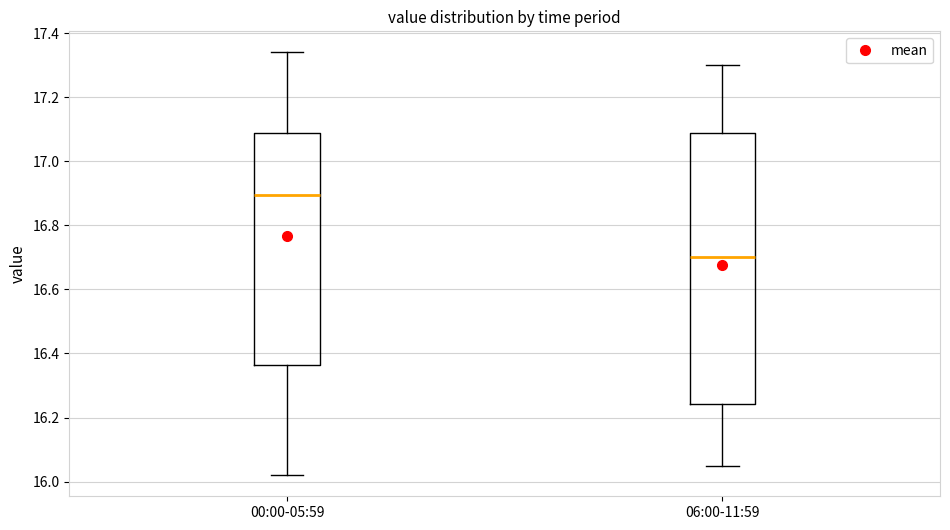

Which box's median line is the lowest?

06:00-11:59